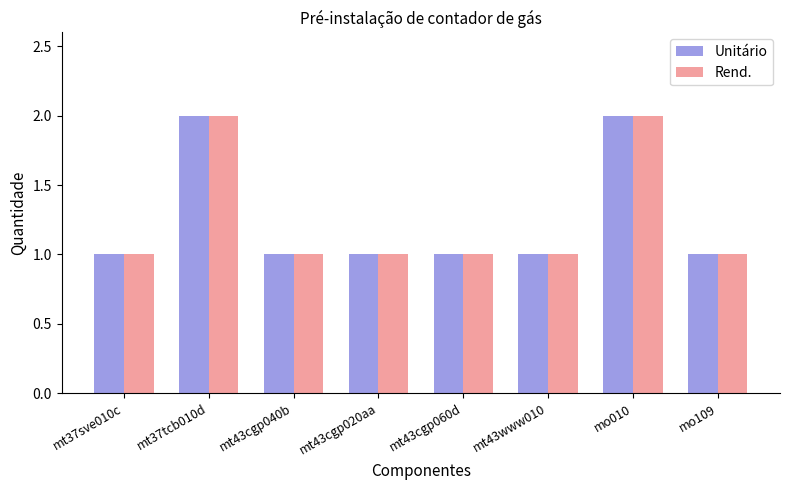

What is the total value across all series at mt43cgp060d?

2